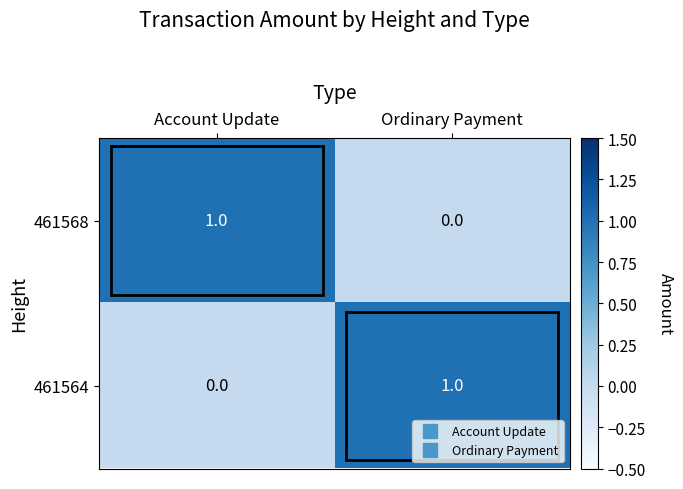

At which label is 461564 closest to 0?

Account Update